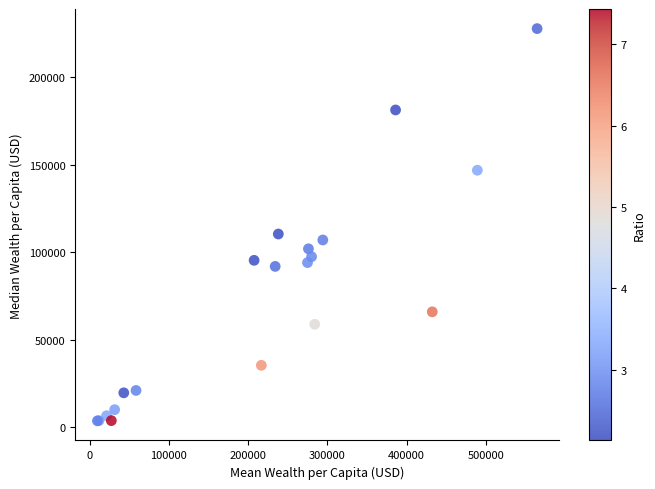

What Y value in the scatter plot is closest to 115722?

110408